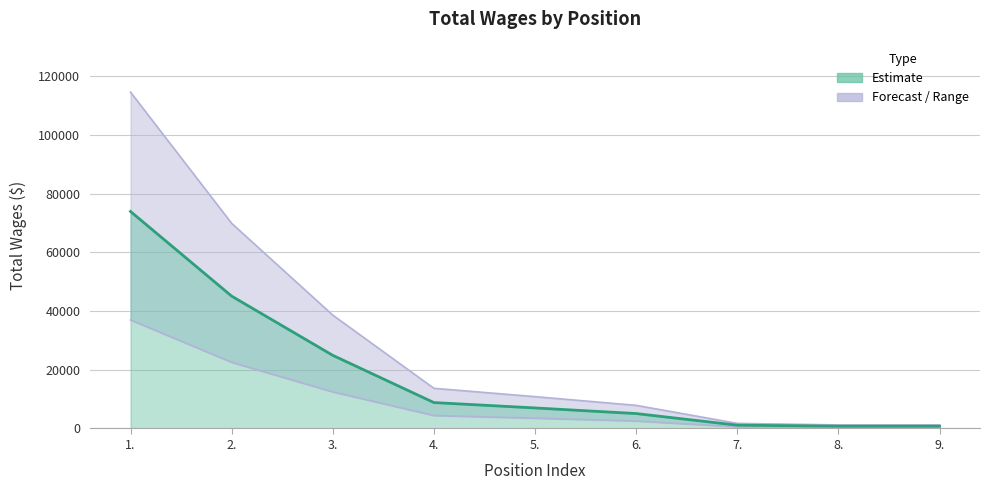

What position from the left is 7.?

7